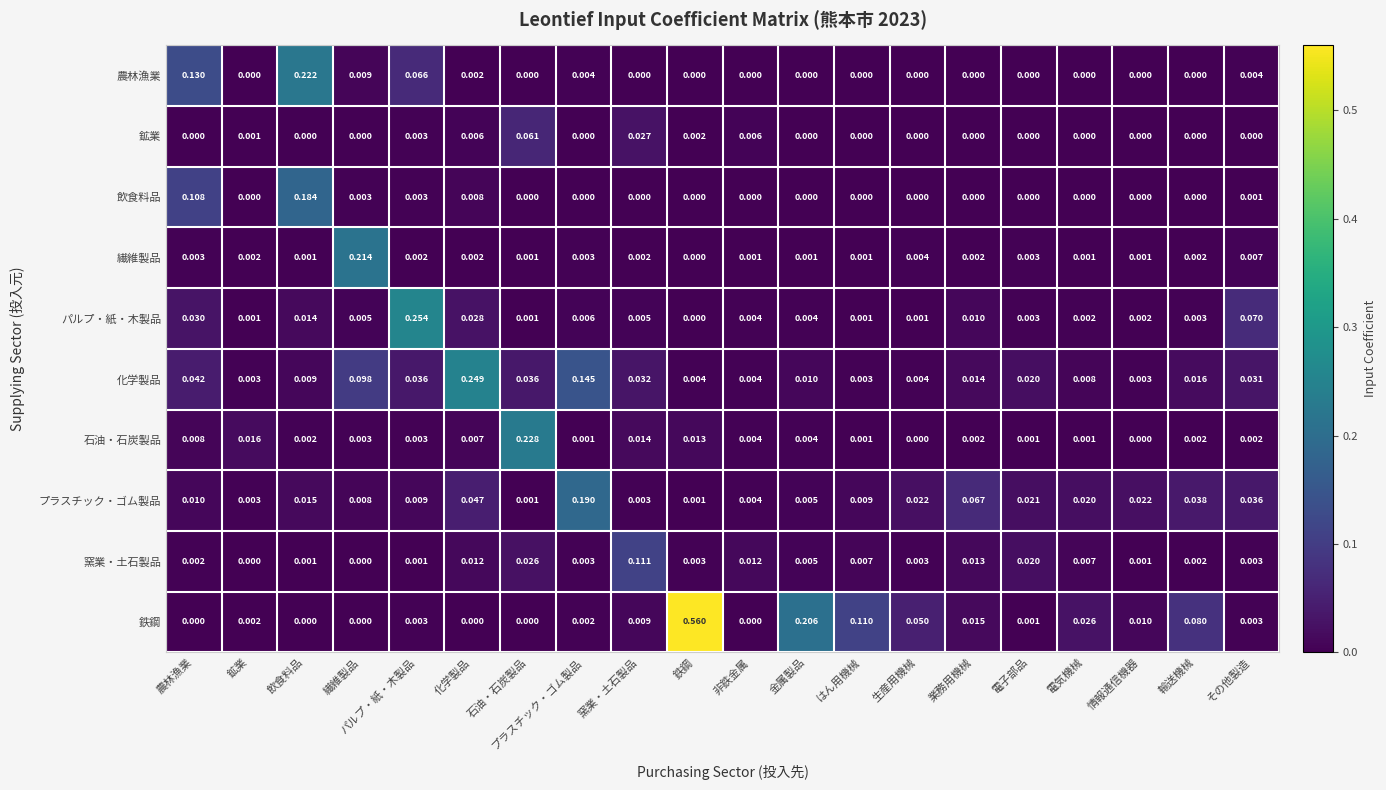

Which series has the widest spread of values?

鉄鋼